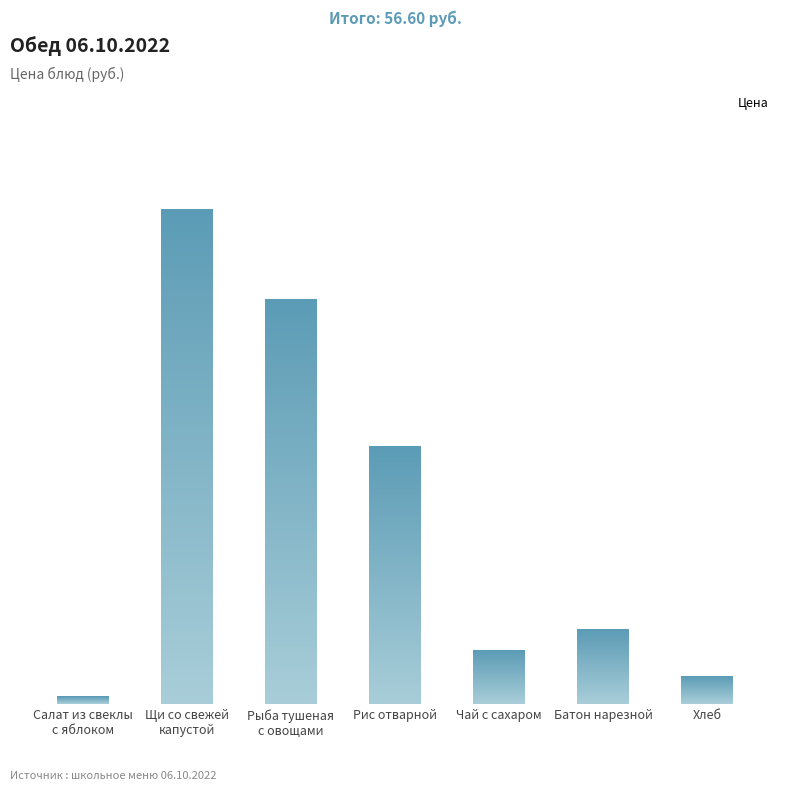

Reading right to left, list all the values displayed in this chart.

Хлеб=1.2	Батон нарезной=3.2	Чай с сахаром=2.3	Рис отварной=11.0	Рыба тушеная
с овощами=17.3	Щи со свежей
капустой=21.2	Салат из свеклы
с яблоком=0.3